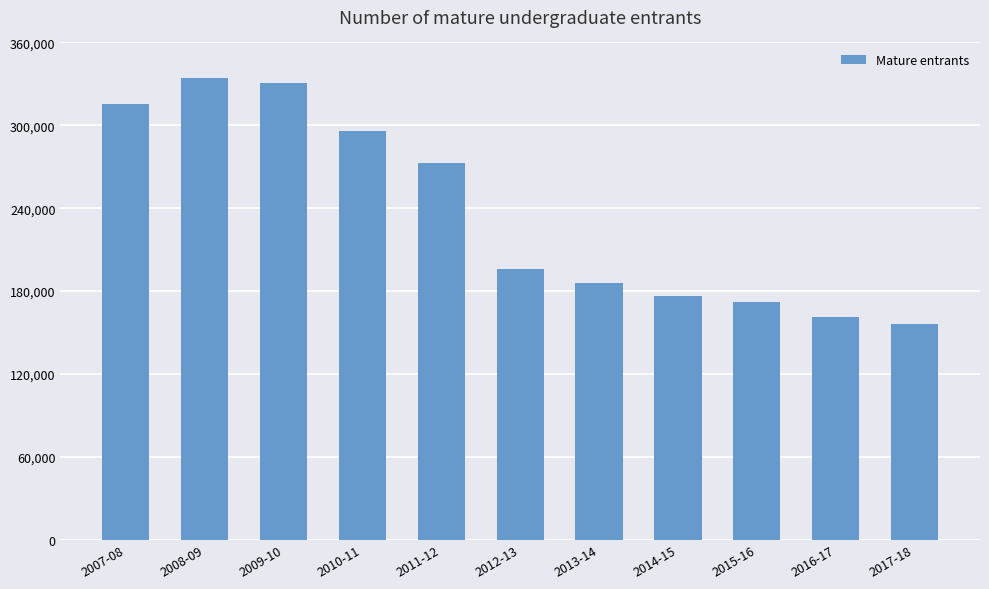

What is the sum of the values at 2013-14 and 2012-13?

382045